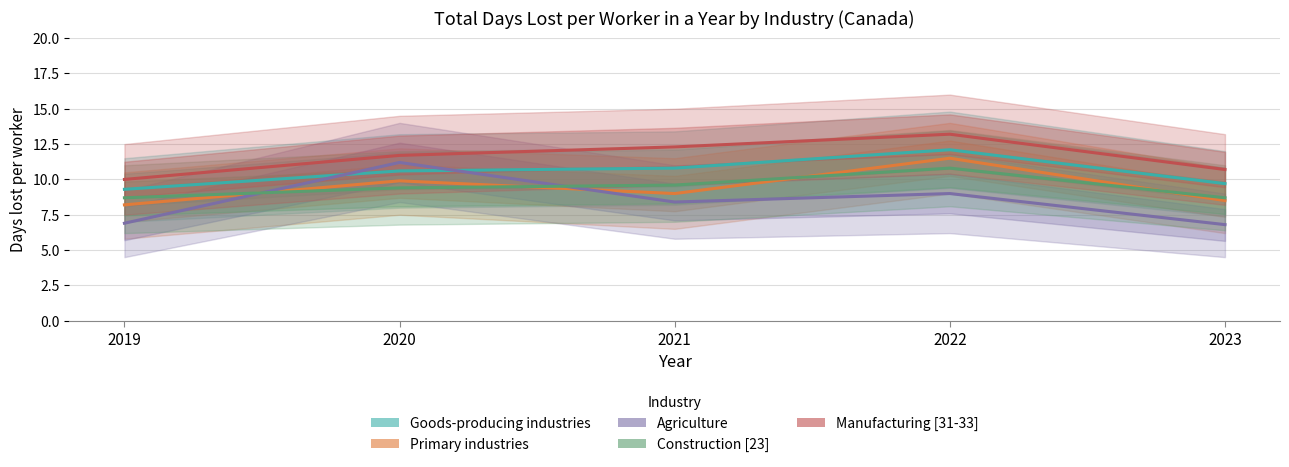

Which has a higher value, 2022 or 2020?

2022